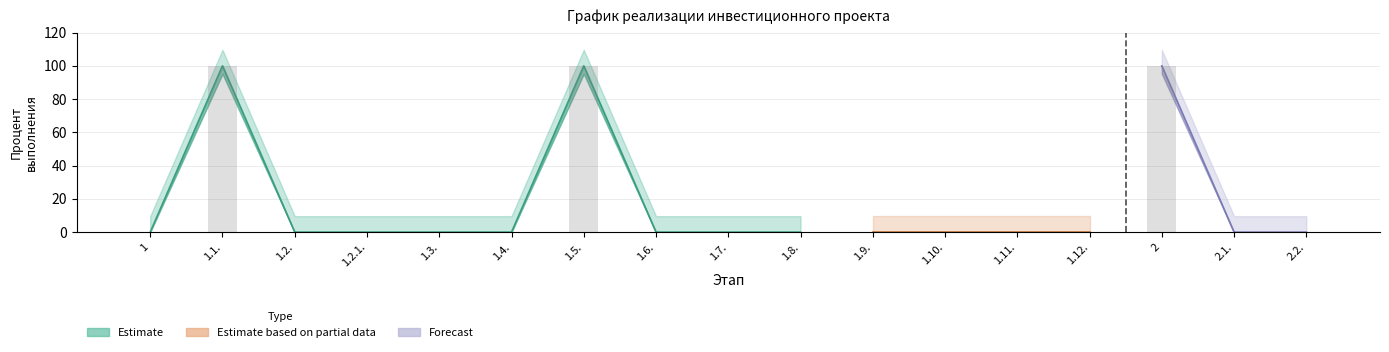

Reading left to right, transcribe all the data shown in this chart.

0	100	0	0	0	0	100	0	0	0	0	0	0	0	100	0	0